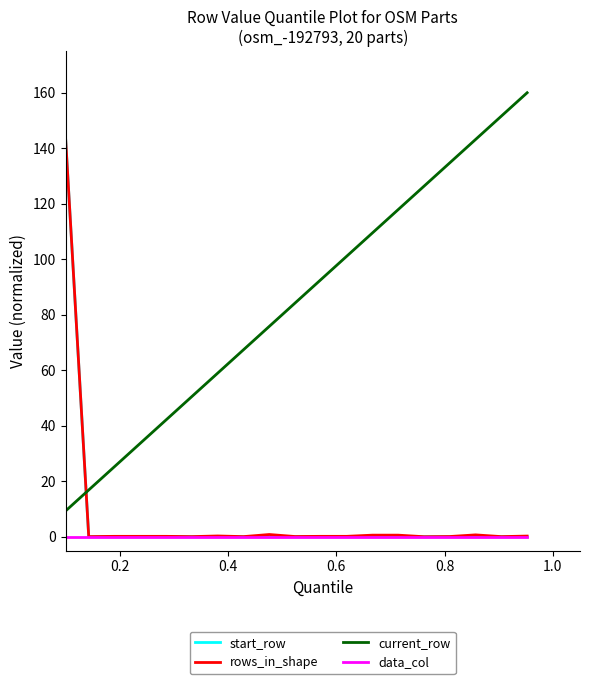

What is the difference between the maximum and minimum values in the rows_in_shape series?

160.0